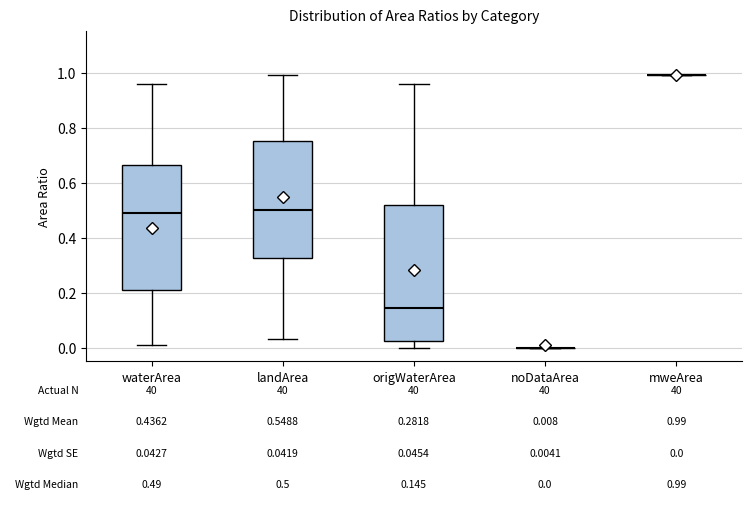

Comparing the boxes themselves (not the whiskers), which one is the tallest?

origWaterArea